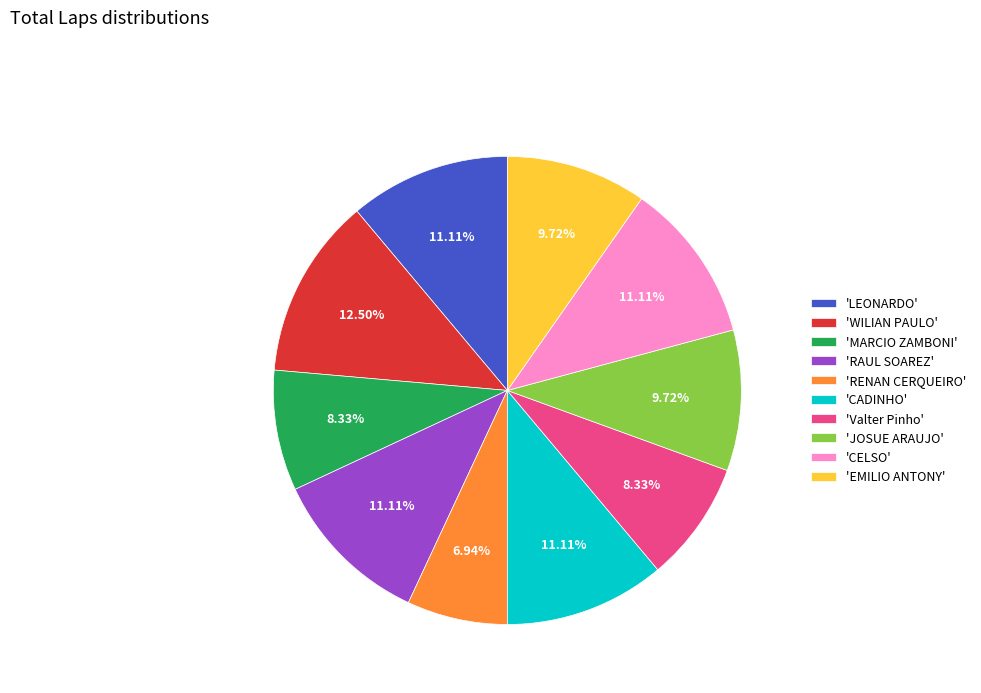

Does 'JOSUE ARAUJO' account for over 50% of the chart?

No